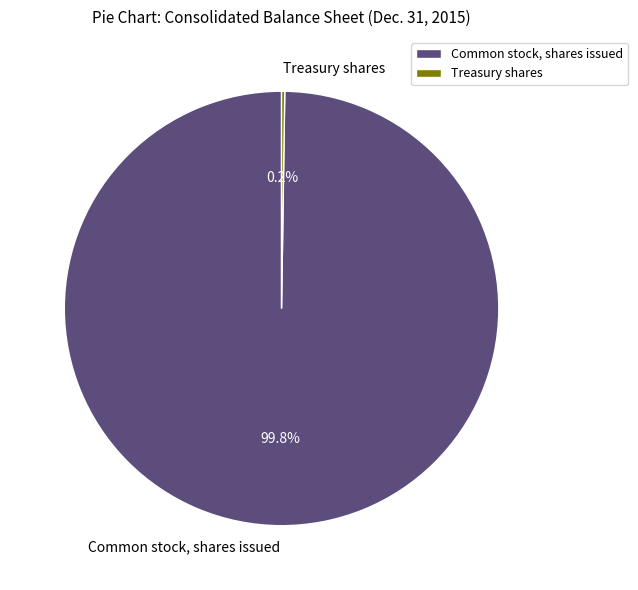

What is the largest slice in the pie chart?

Common stock, shares issued